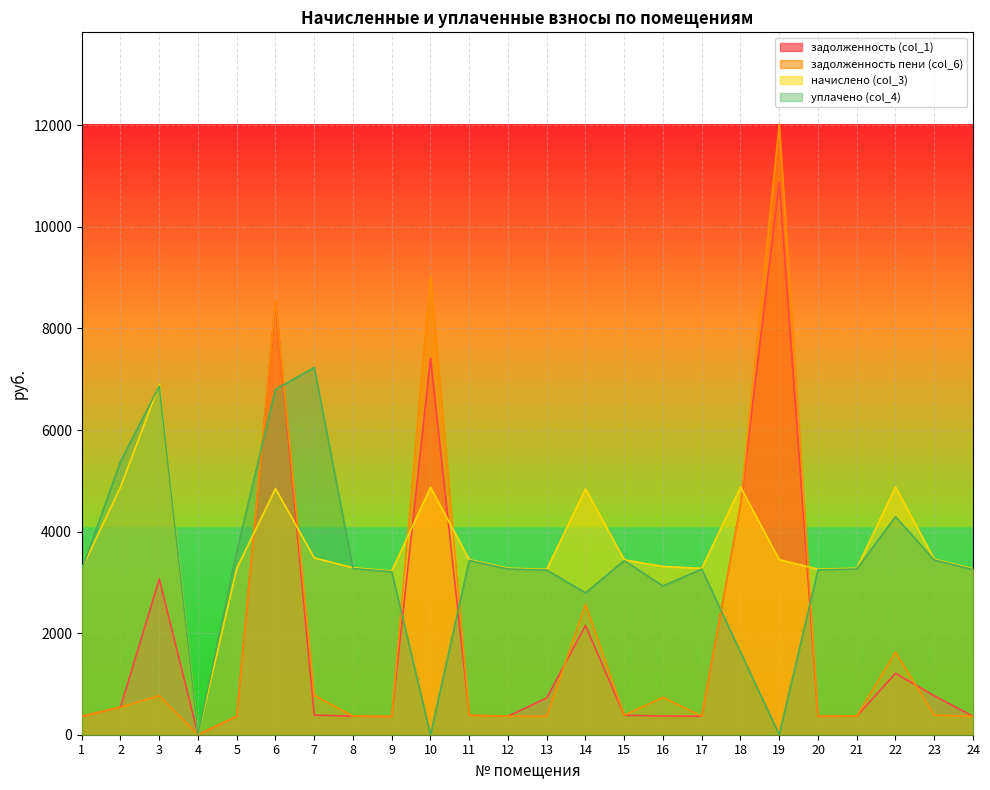

Which series has the widest spread of values?

задолженность пени (col_6)